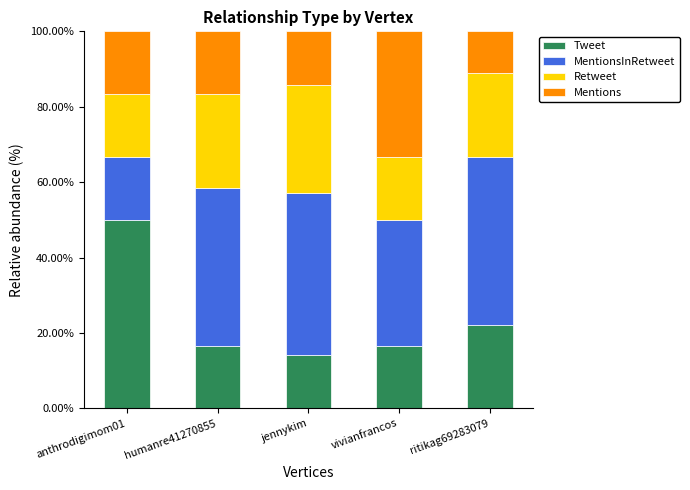

Reading left to right, transcribe the values for Tweet.

anthrodigimom01=50.0	humanre41270855=16.7	jennykim=14.3	vivianfrancos=16.7	ritikag69283079=22.2